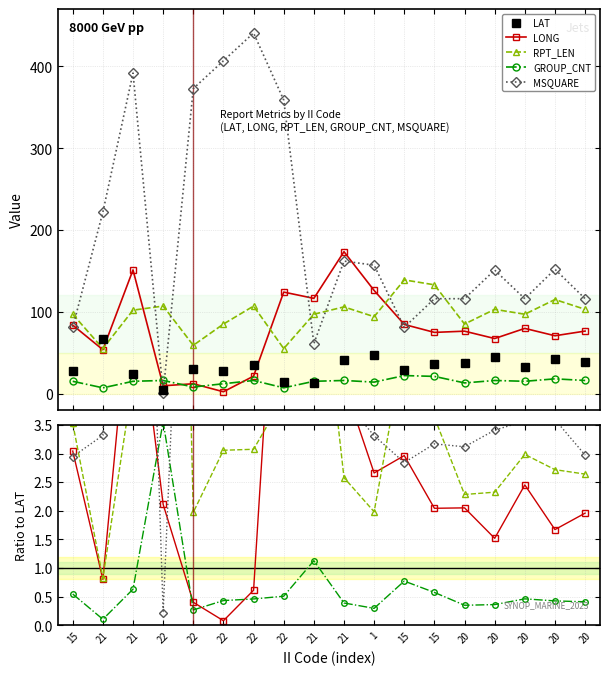

After their last crossing, which series has the higher values: GROUP_CNT or MSQUARE?

MSQUARE